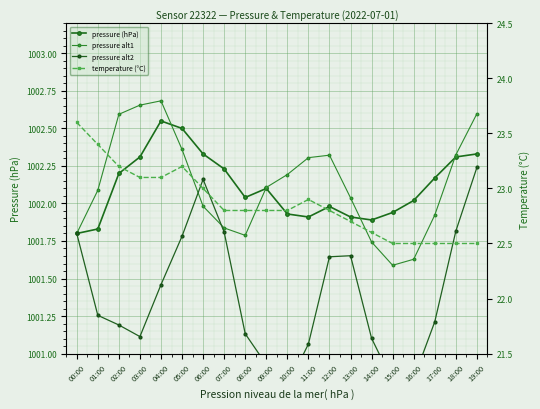

What position from the right is 17:00?

3